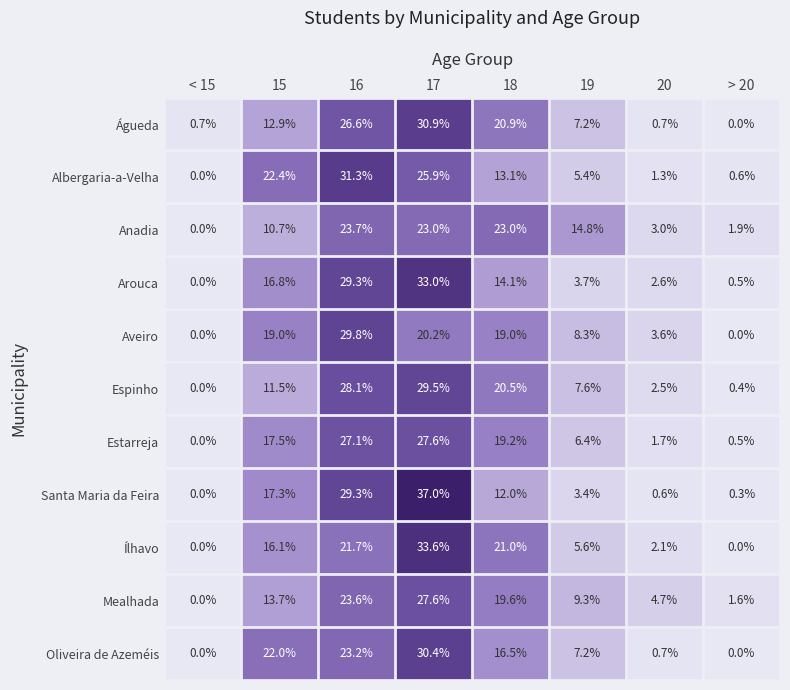

Which category has the highest value in the Aveiro series?

16